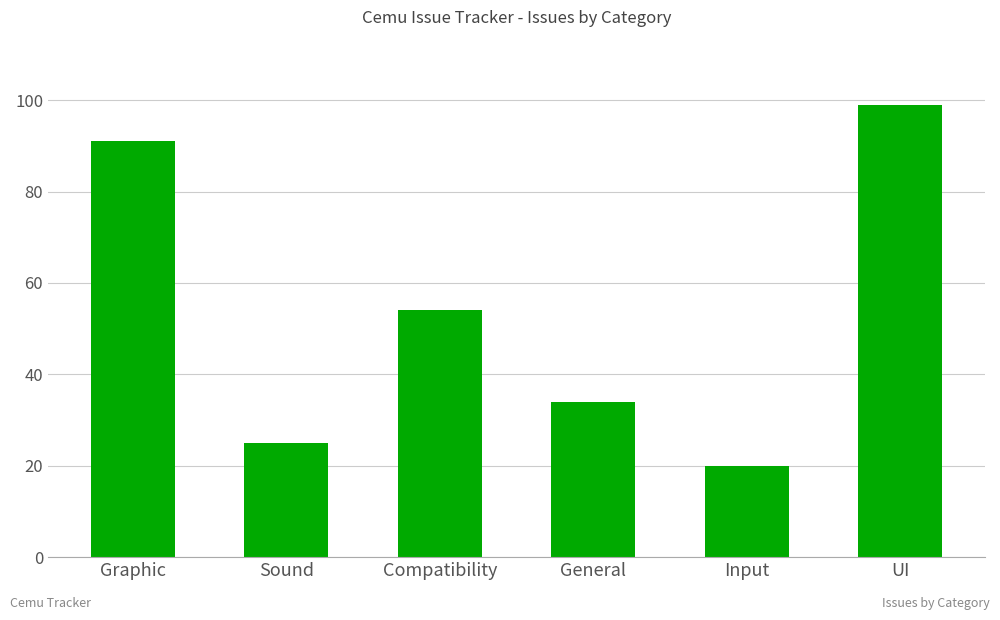

Which has a higher value, UI or General?

UI